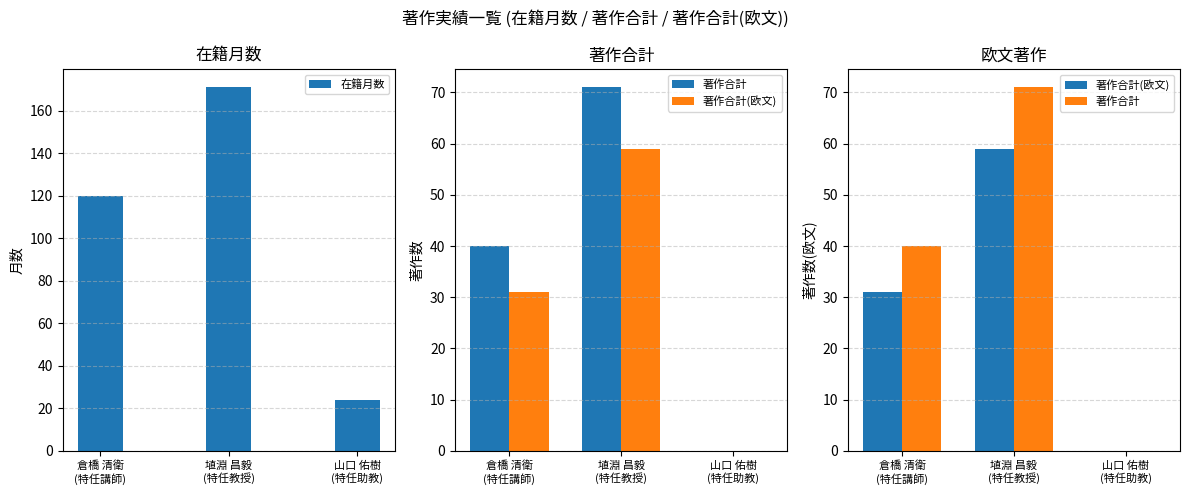

The 著作合計 series shows 69 at 倉橋 清衛
(特任講師). True or false?

False